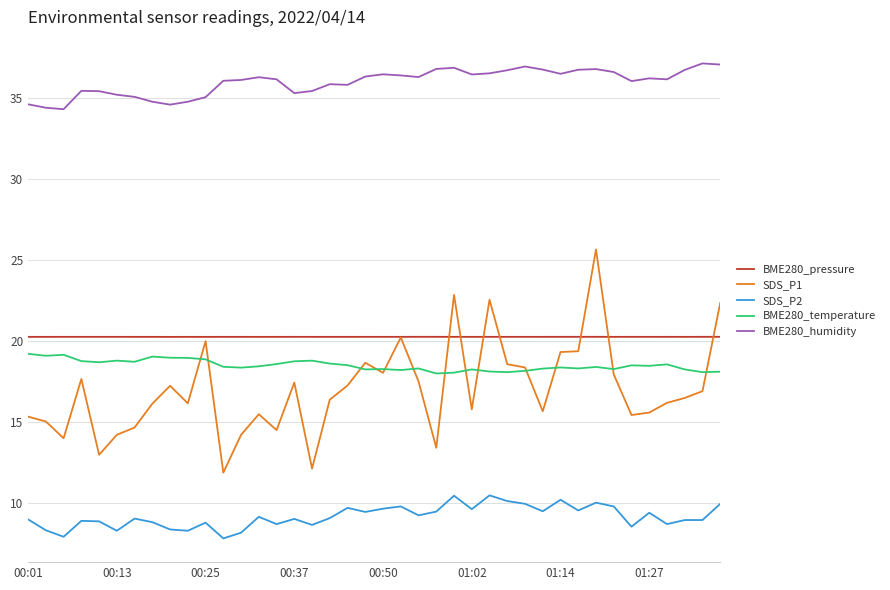

What are all the series names shown in the legend?

BME280_pressure, SDS_P1, SDS_P2, BME280_temperature, BME280_humidity